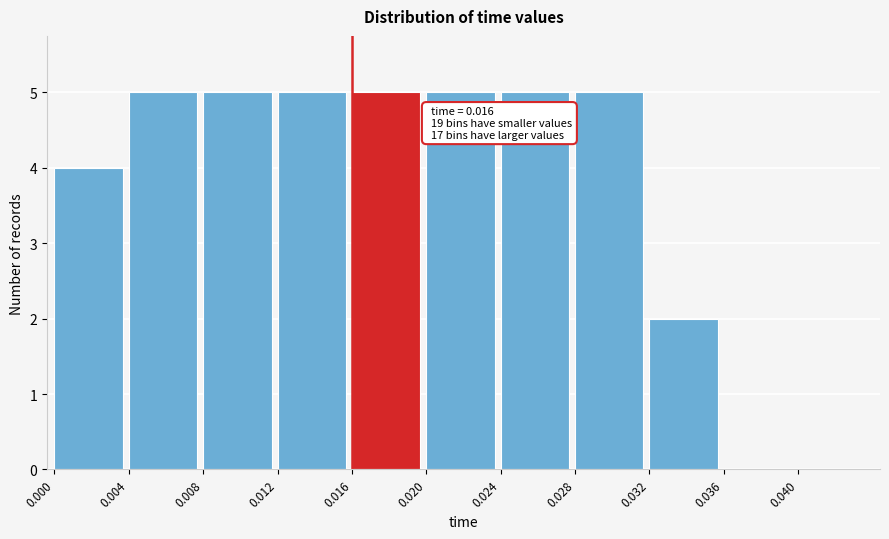

Reading left to right, list all the values displayed in this chart.

0.000=4	0.004=5	0.008=5	0.012=5	0.016=5	0.020=5	0.024=5	0.028=5	0.032=2	0.036=0	0.040=0